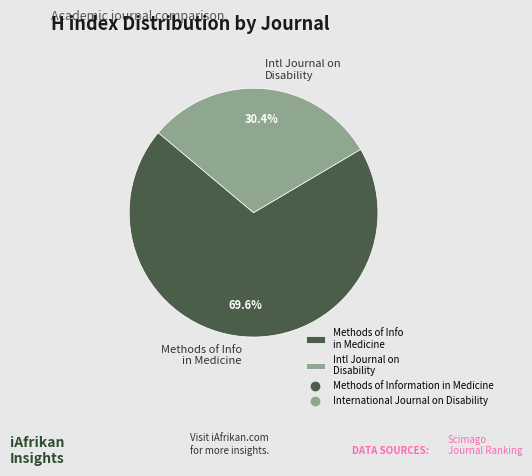

Do Methods of Info in Medicine and Intl Journal on Disability together represent more than half of the pie?

Yes